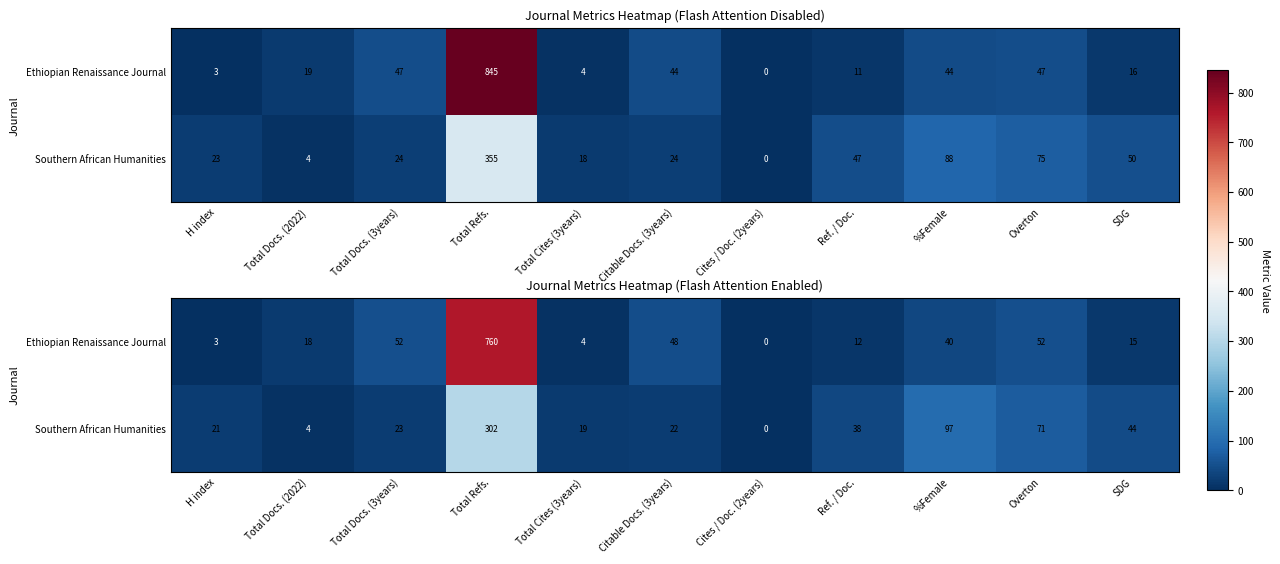

List the labels in order of Ethiopian Renaissance Journal value, largest first.

Total Refs., Total Docs. (3years), Overton, Citable Docs. (3years), %Female, Total Docs. (2022), SDG, Ref. / Doc., Total Cites (3years), H index, Cites / Doc. (2years)